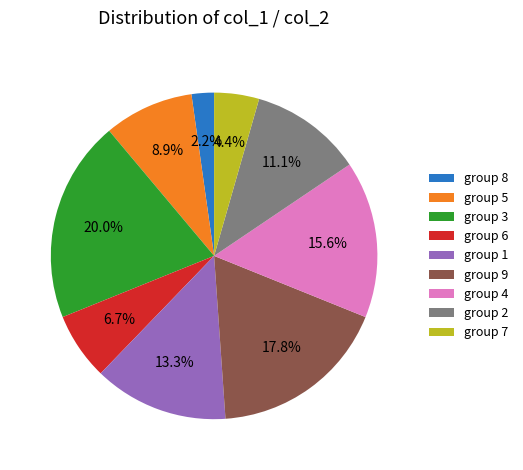

Does any single category account for the majority?

No